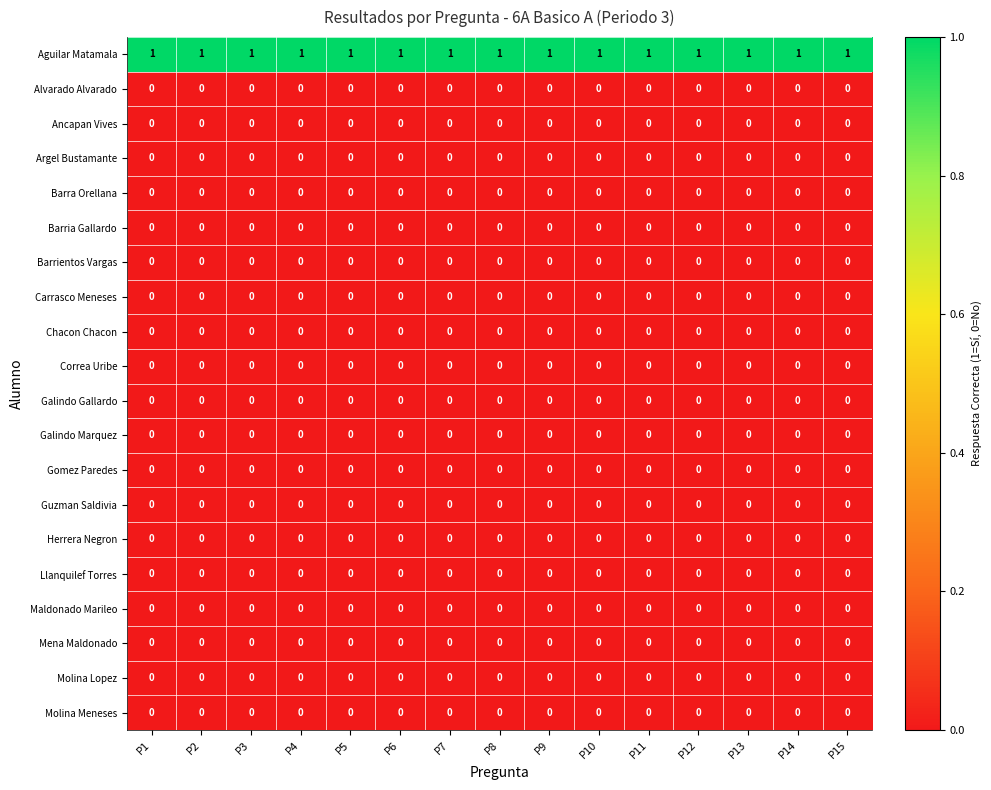

At how many categories does at least one series exceed 0?

15